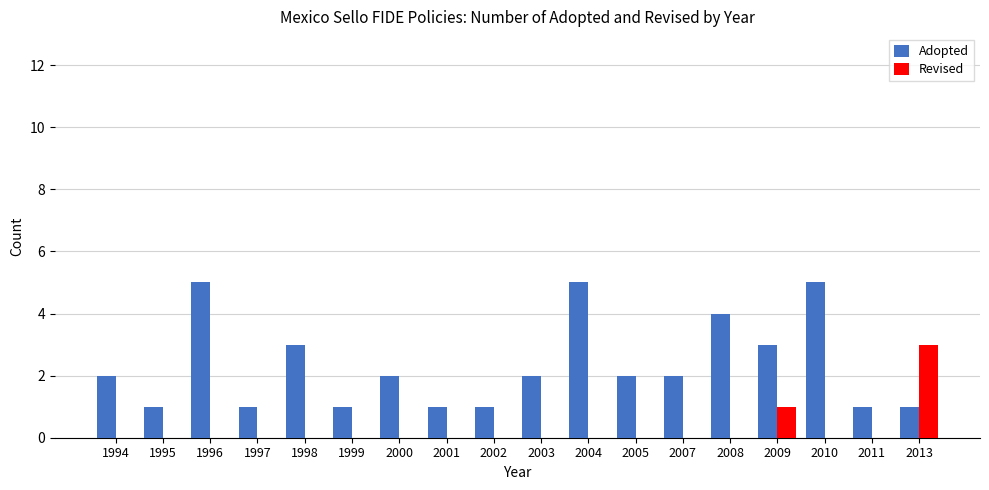

What is the sum of the Adopted values at 1998 and 2004?

8